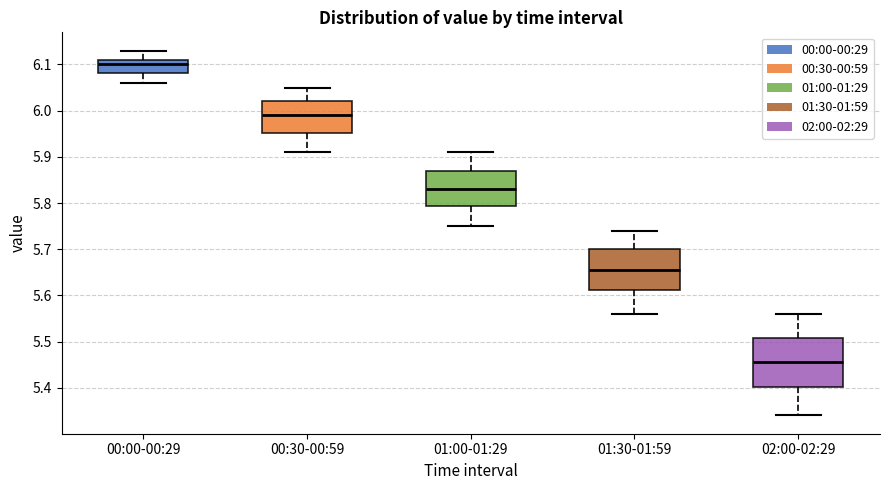

Which box has the highest median line?

00:00-00:29